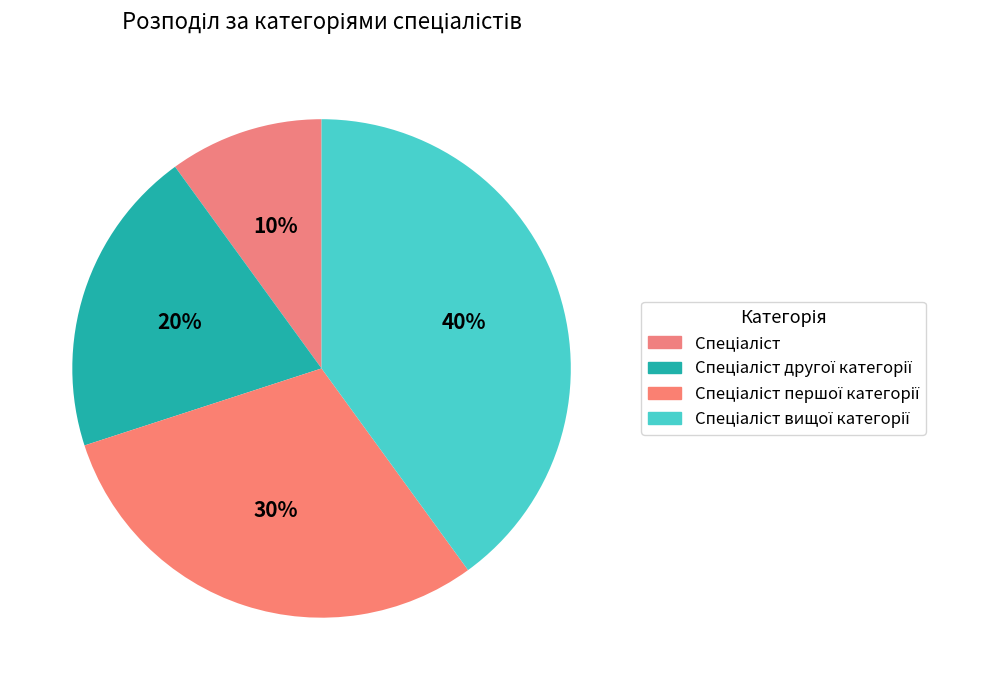

Count the number of slices in the pie.

4